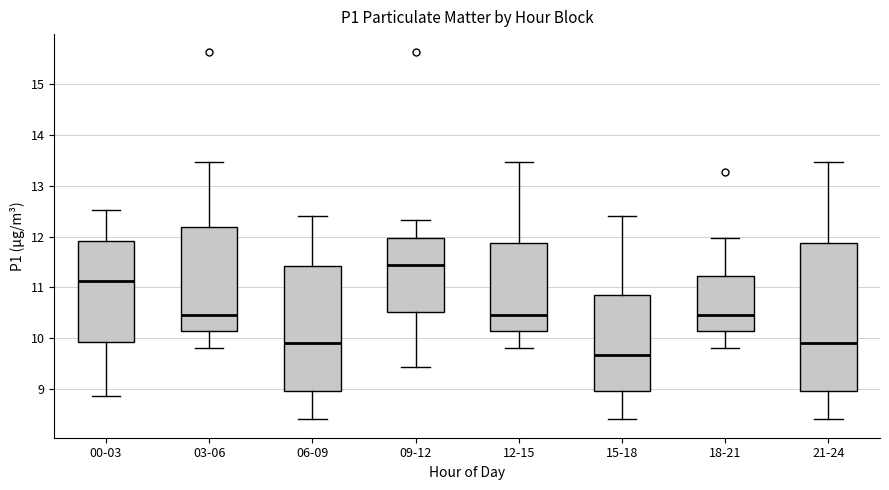

Where does the lower whisker of the box for 09-12 end on the y-axis? The values are not printed on the chart, so give them approximately, as read against the axis.

9.4